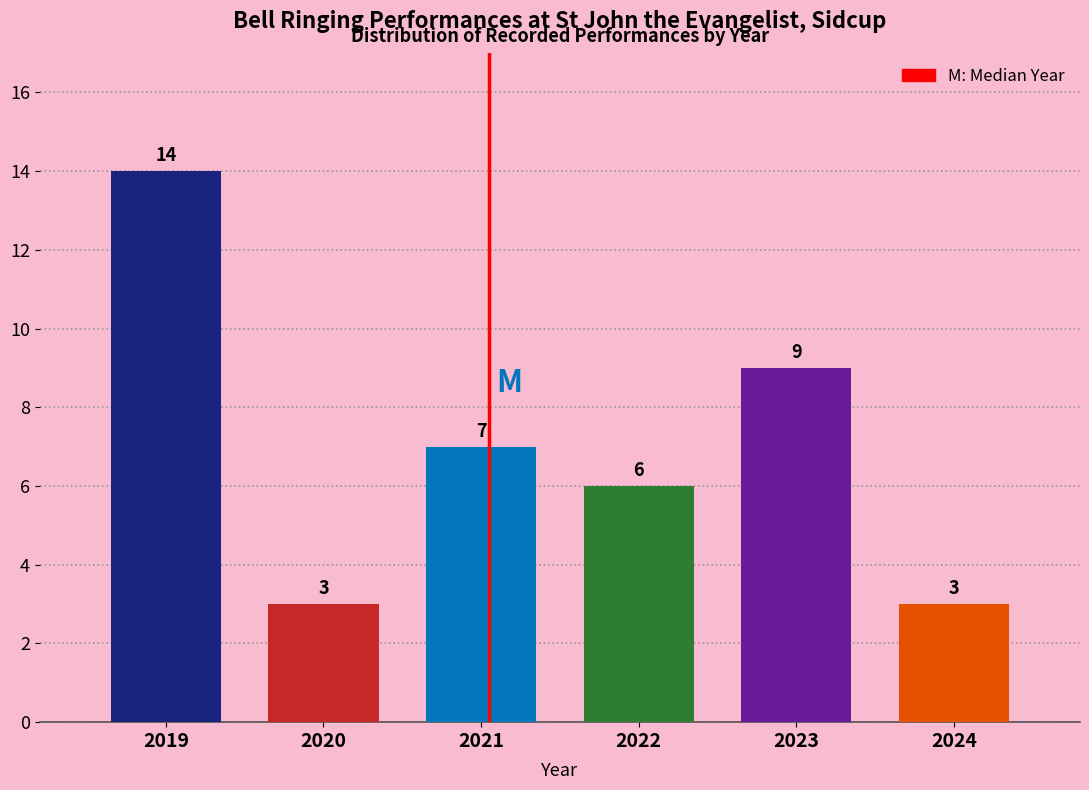

Reading left to right, transcribe all the data shown in this chart.

14	3	7	6	9	3